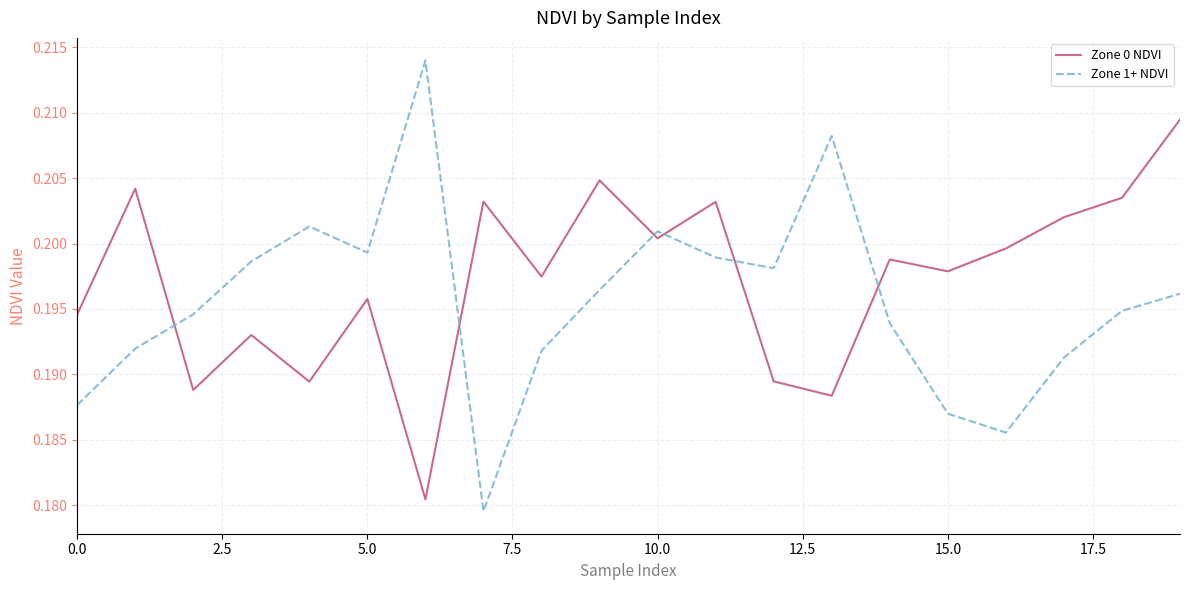

In Zone 0 NDVI, how many points are higher than both neighbors (excluding endpoints)?

7